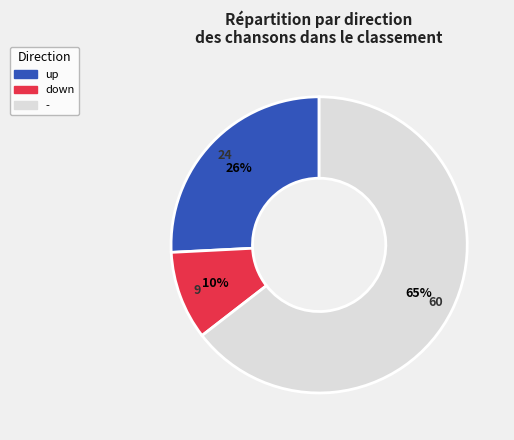

To the nearest percent, what is the difference between the - and up slice percentages?

39%